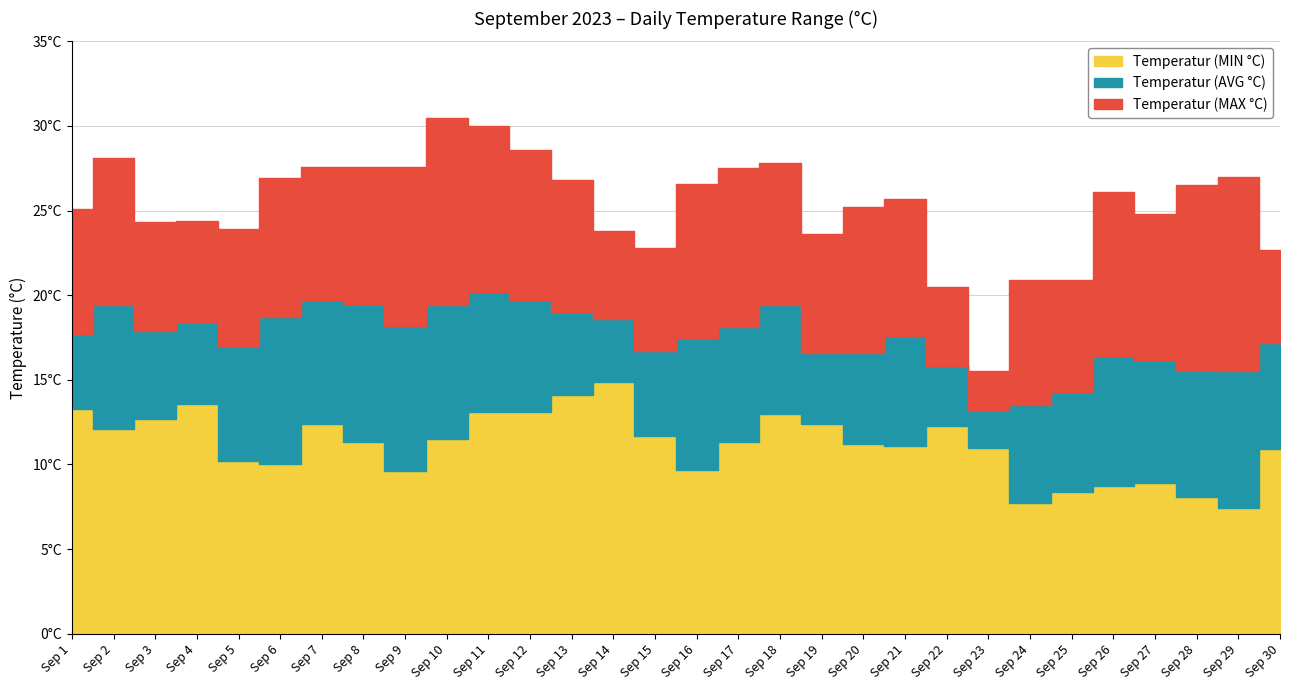

The Temperatur (MAX °C) series shows 20.9 at Sep 24. True or false?

True